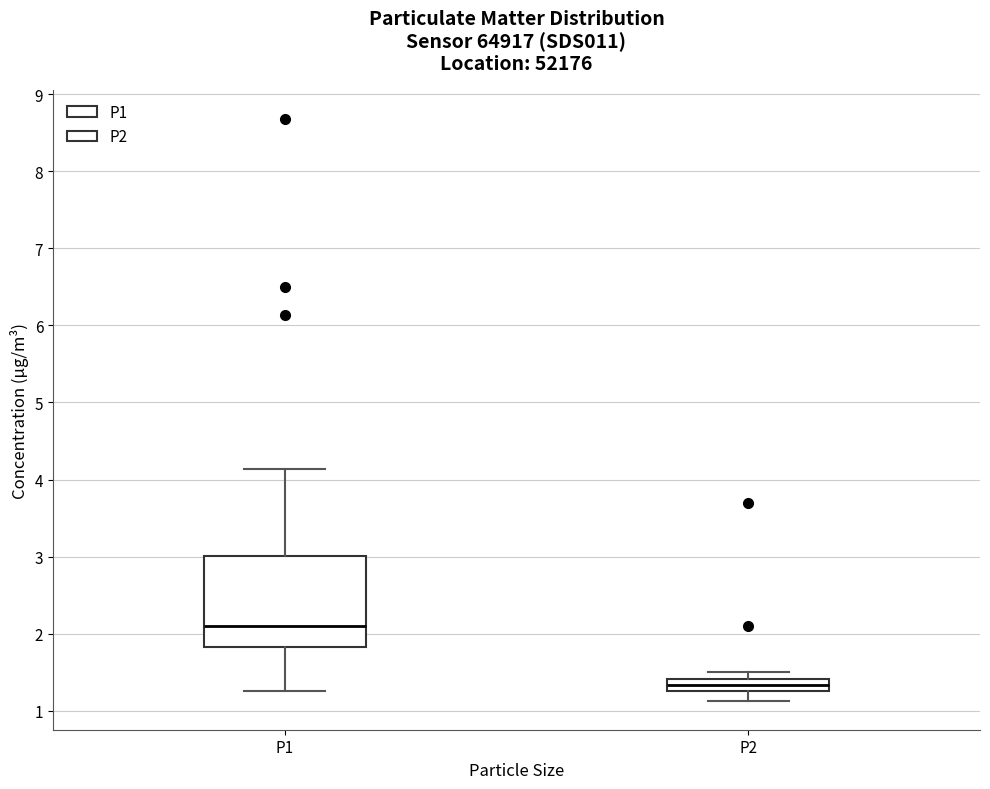

Which box's median line is the highest?

P1